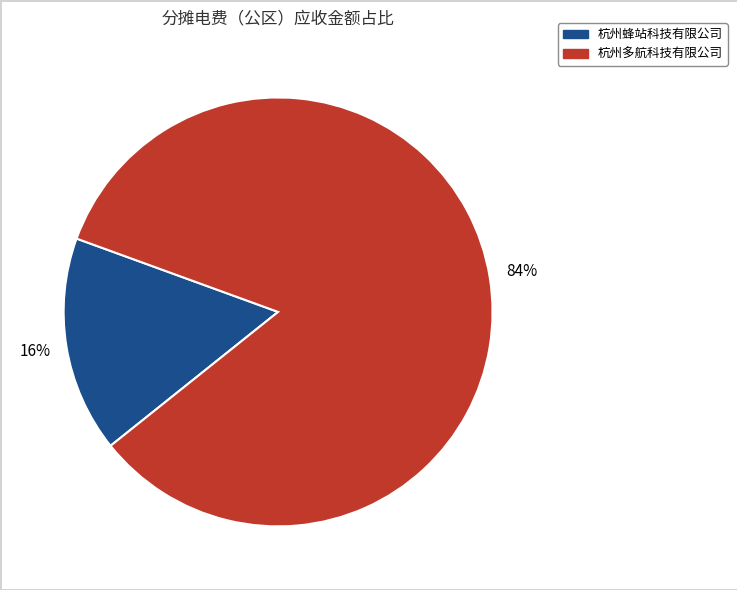

To the nearest percent, what is the average slice percentage?

50%